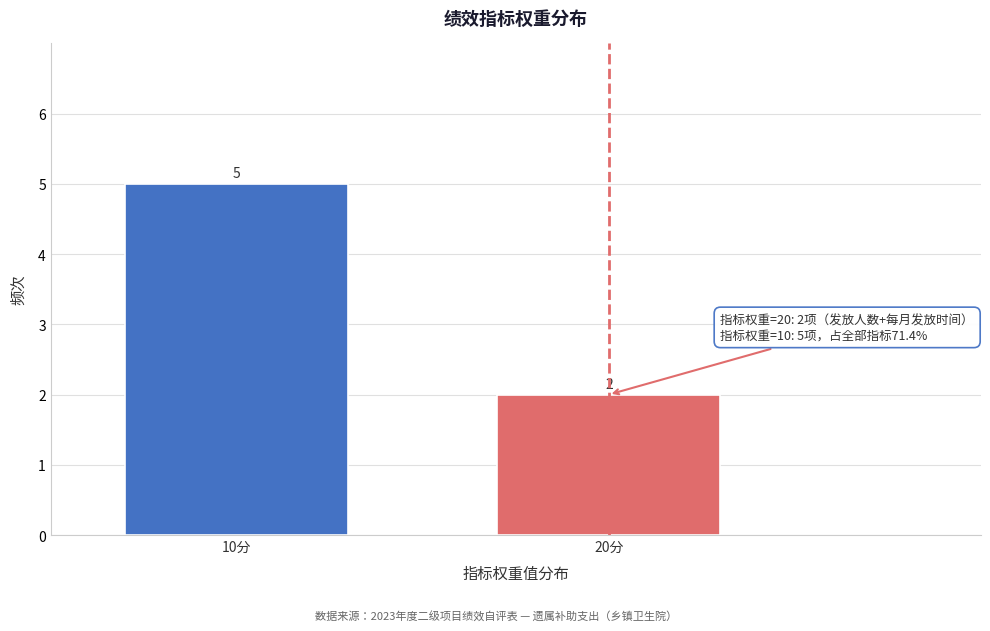

Reading left to right, what are all the values shown in this chart?

10分=5	20分=2